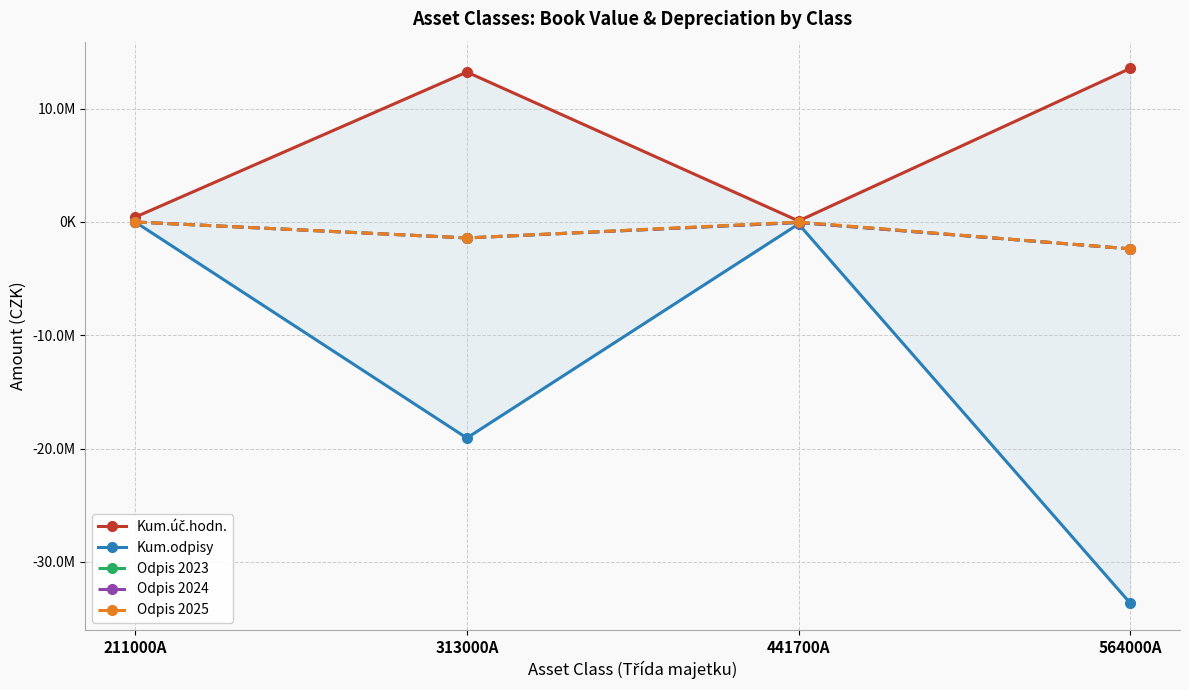

What is the sum of the Odpis 2023 values at 564000A and 313000A?

-3780567.0